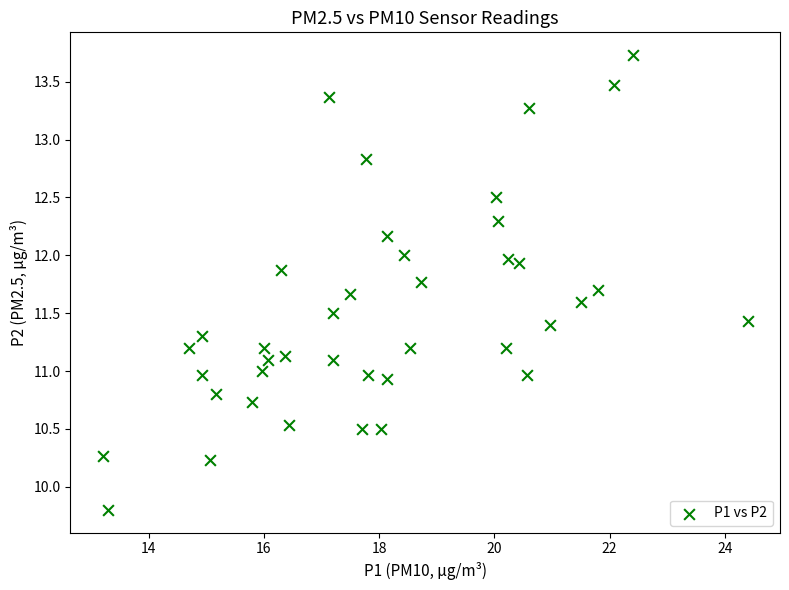

What is the range of Y values (max minus min)?

3.9